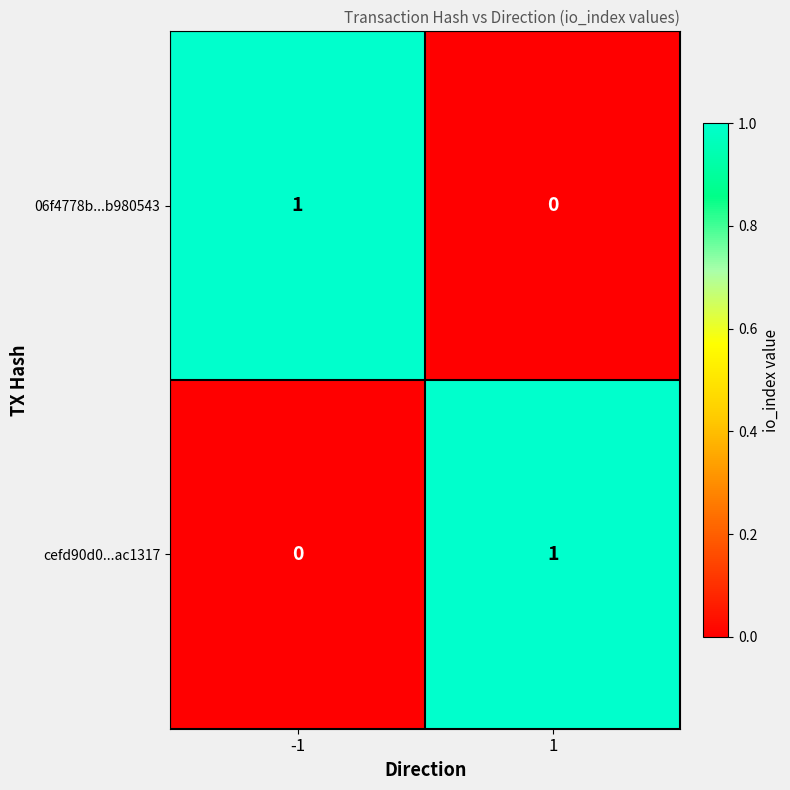

What is the difference between the highest and lowest values at 1?

1